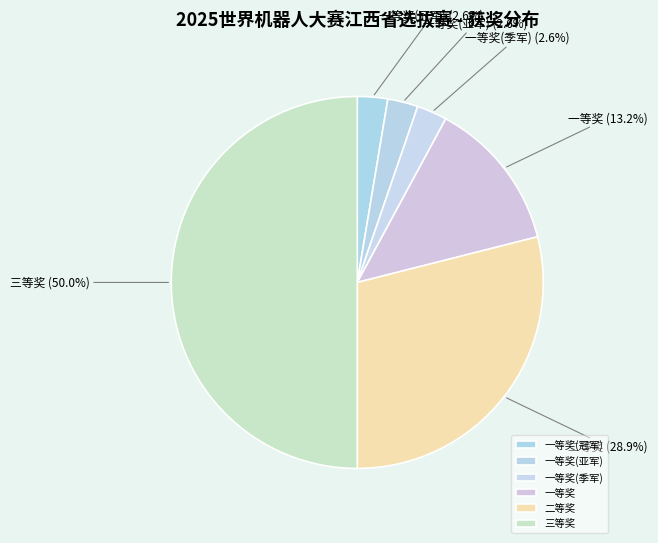

How many slices are in this pie chart?

6